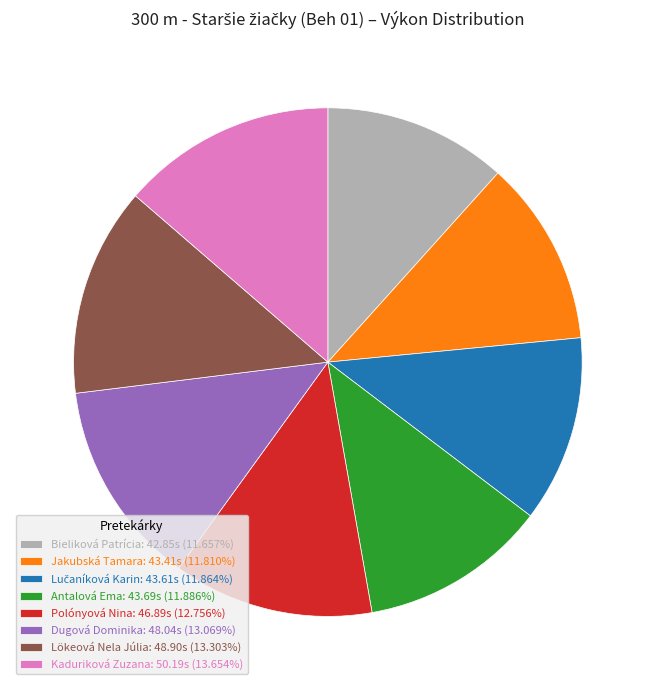

Count the number of slices in the pie.

8